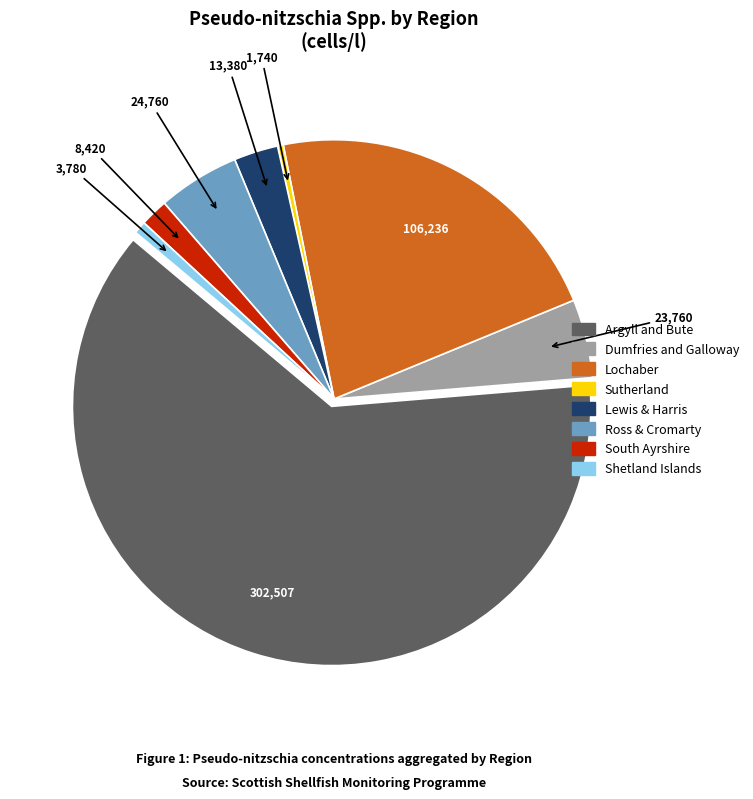

Does any single category account for the majority?

Yes